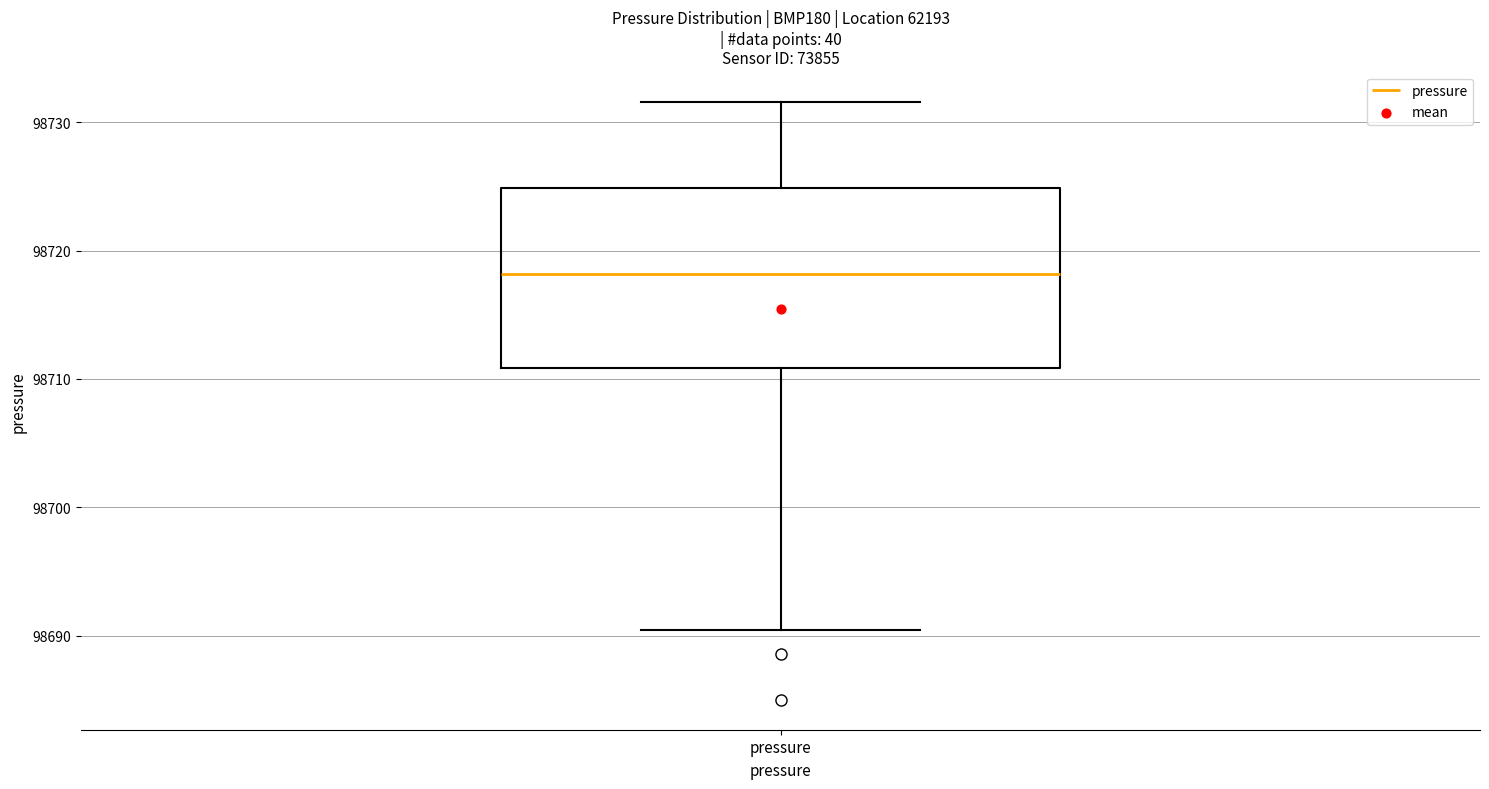

Where does the lower whisker of the box for pressure end on the y-axis? The values are not printed on the chart, so give them approximately, as read against the axis.

98690